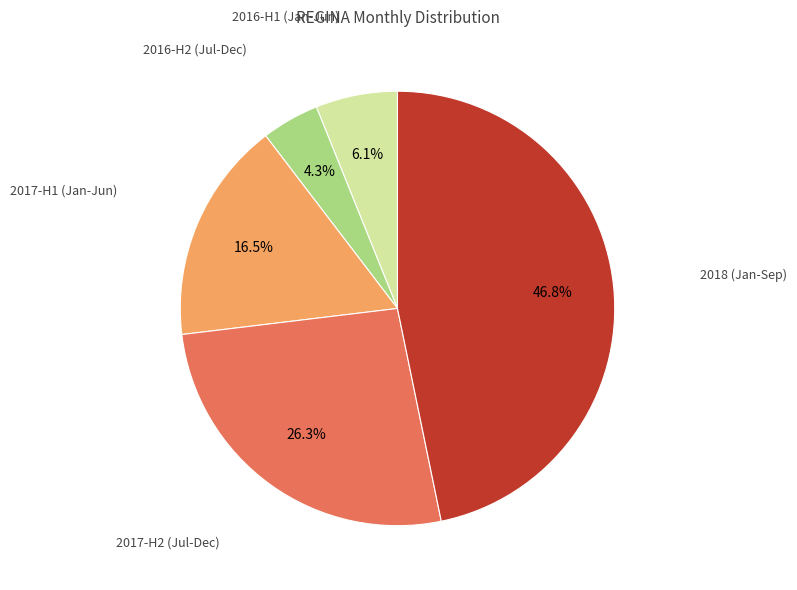

Is there a majority slice in this chart?

No